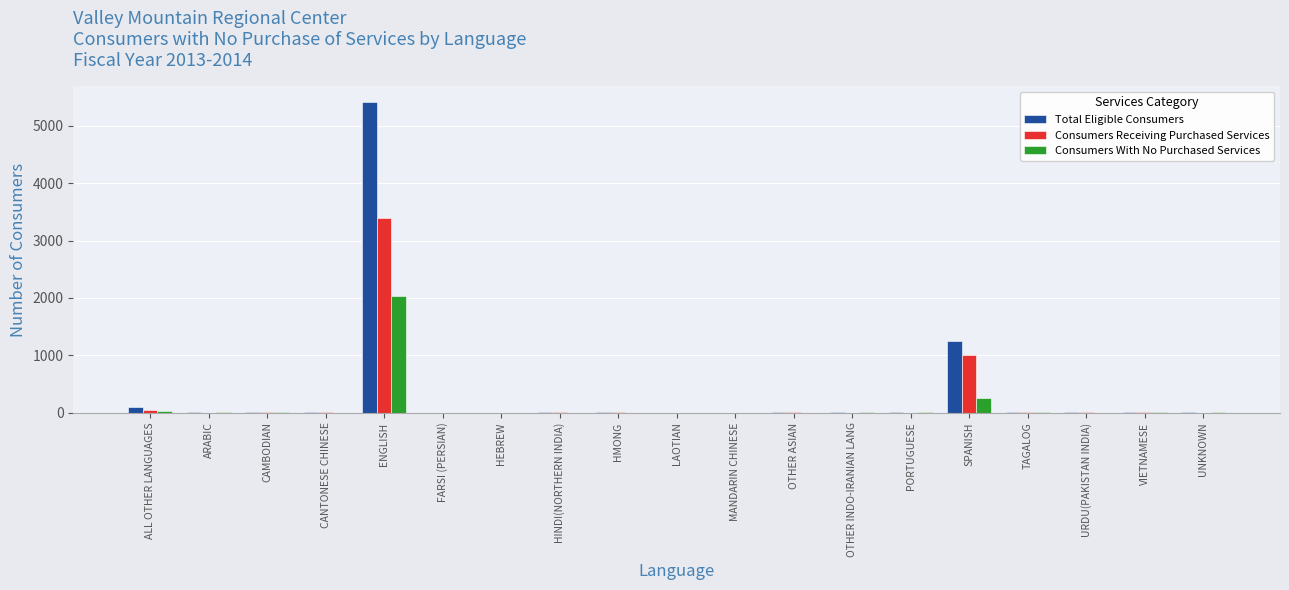

What is the sum of all Consumers With No Purchased Services values?

2374